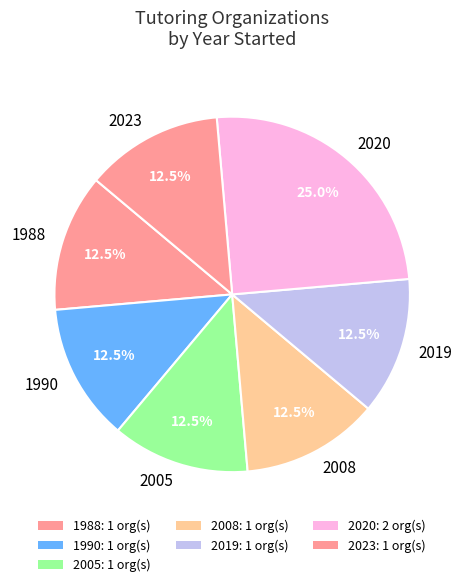

To the nearest percent, what is the average slice percentage?

14%